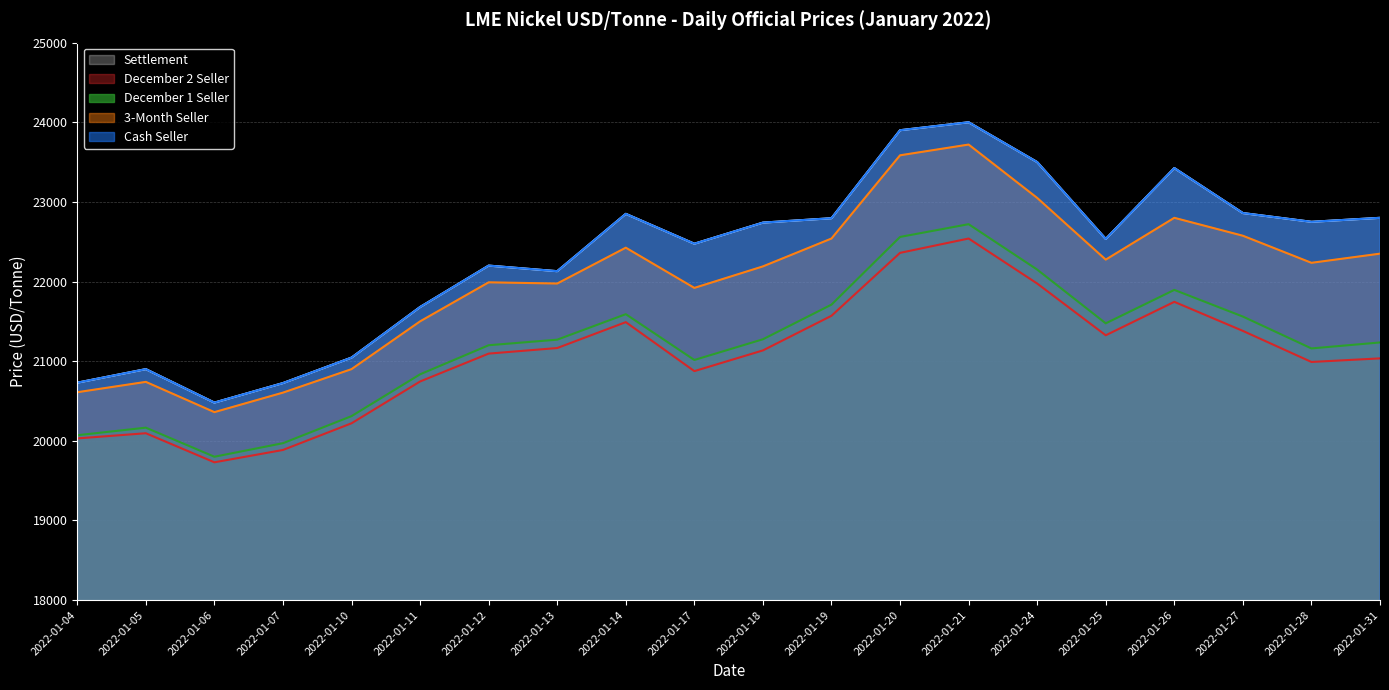

List the labels in order of December 1 Seller value, smallest first.

2022-01-06, 2022-01-07, 2022-01-04, 2022-01-05, 2022-01-10, 2022-01-11, 2022-01-17, 2022-01-28, 2022-01-12, 2022-01-31, 2022-01-13, 2022-01-18, 2022-01-25, 2022-01-27, 2022-01-14, 2022-01-19, 2022-01-26, 2022-01-24, 2022-01-20, 2022-01-21